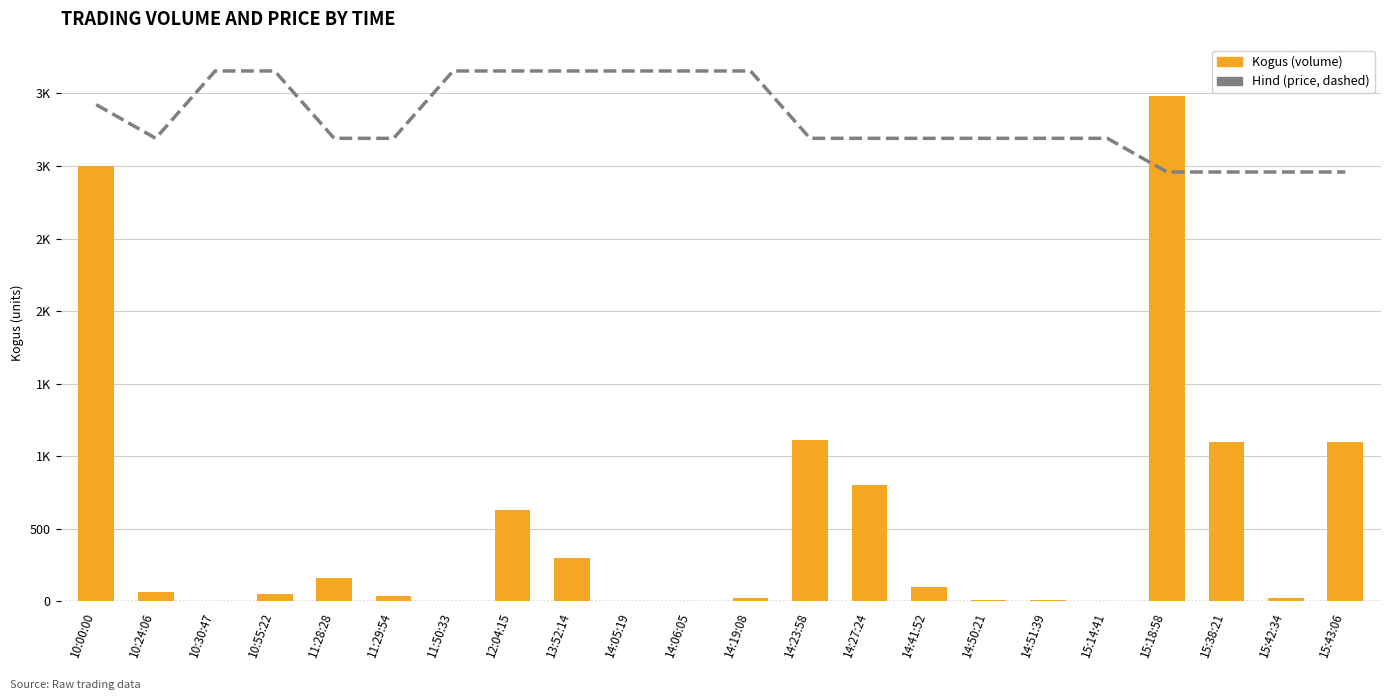

What is the value of the Hind bar at the 10th from the left?

3655.1